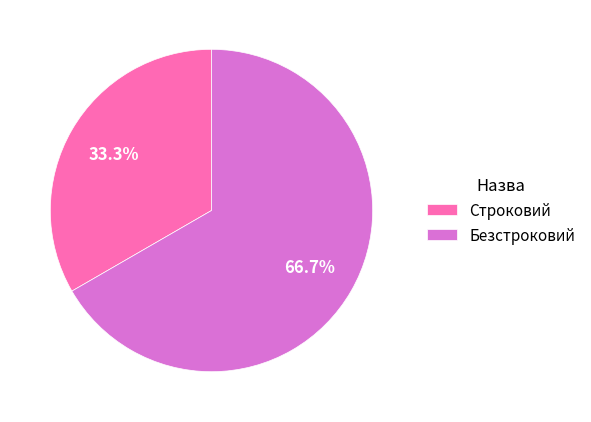

Which slice is the smallest?

Строковий